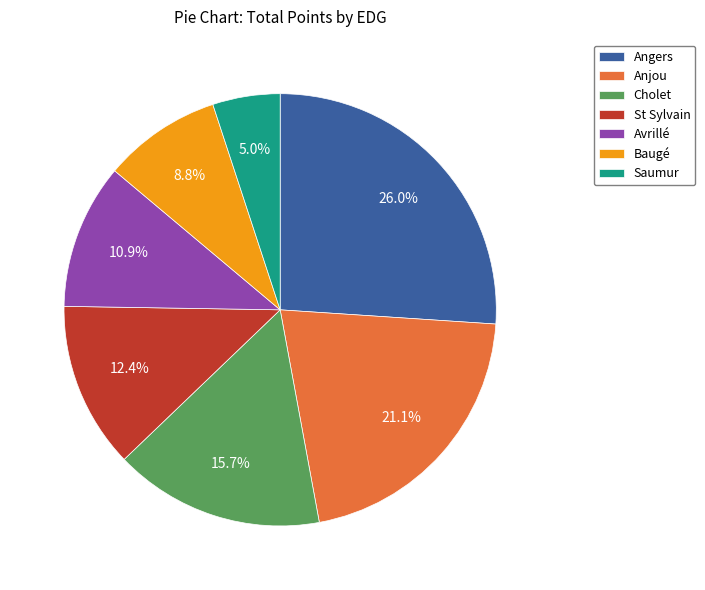

Combined, do Avrillé and Baugé account for over 50%?

No